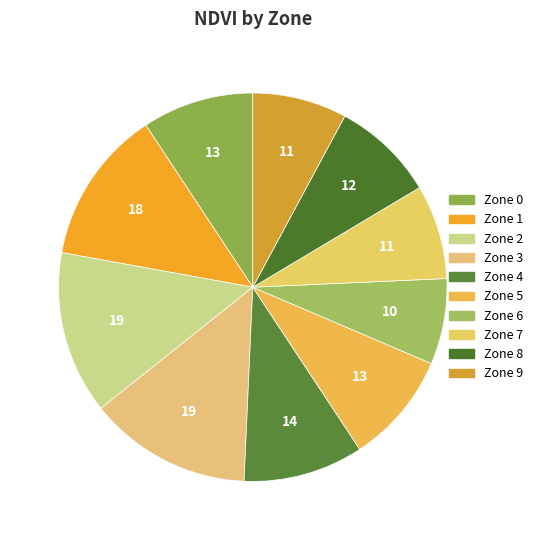

What is the smallest slice in the pie chart?

Zone 6